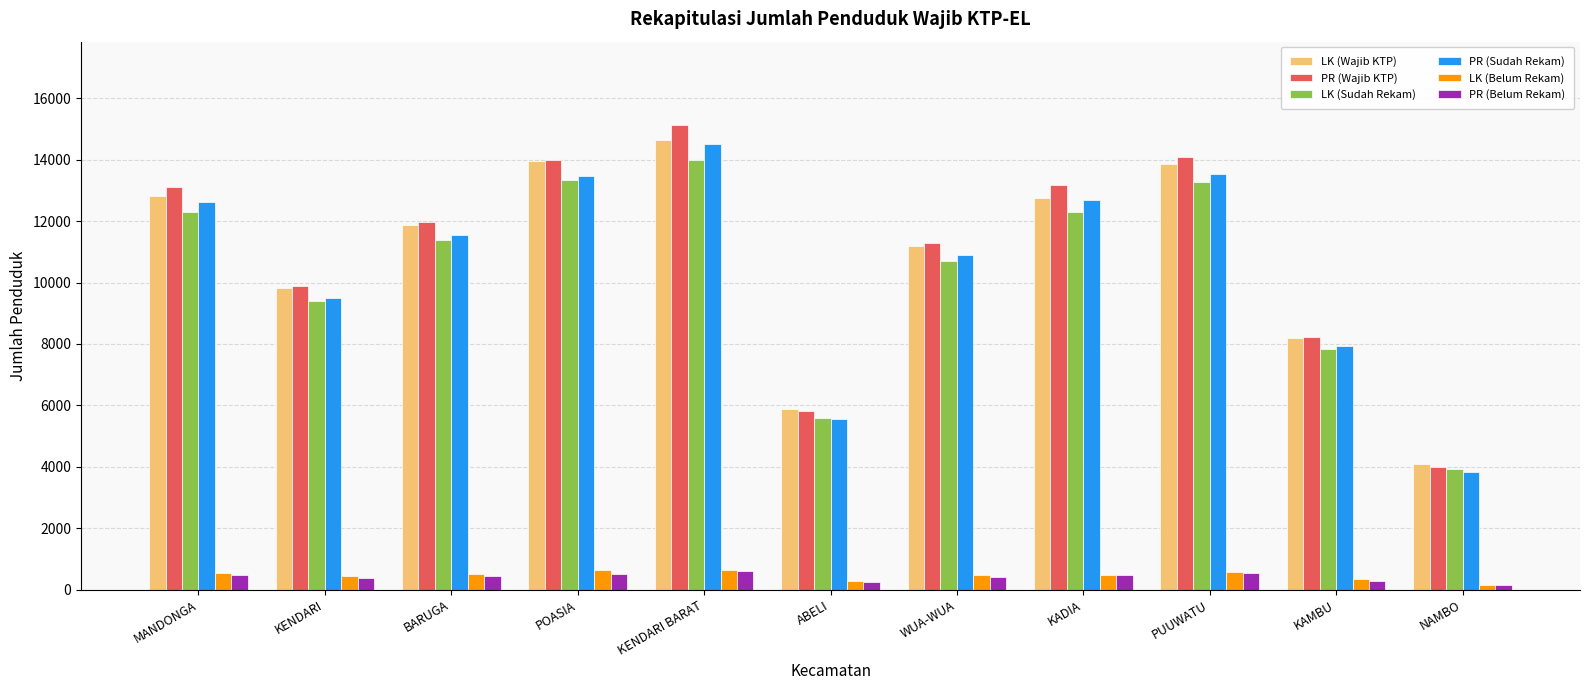

What is the sum of all PR (Belum Rekam) values?

4535